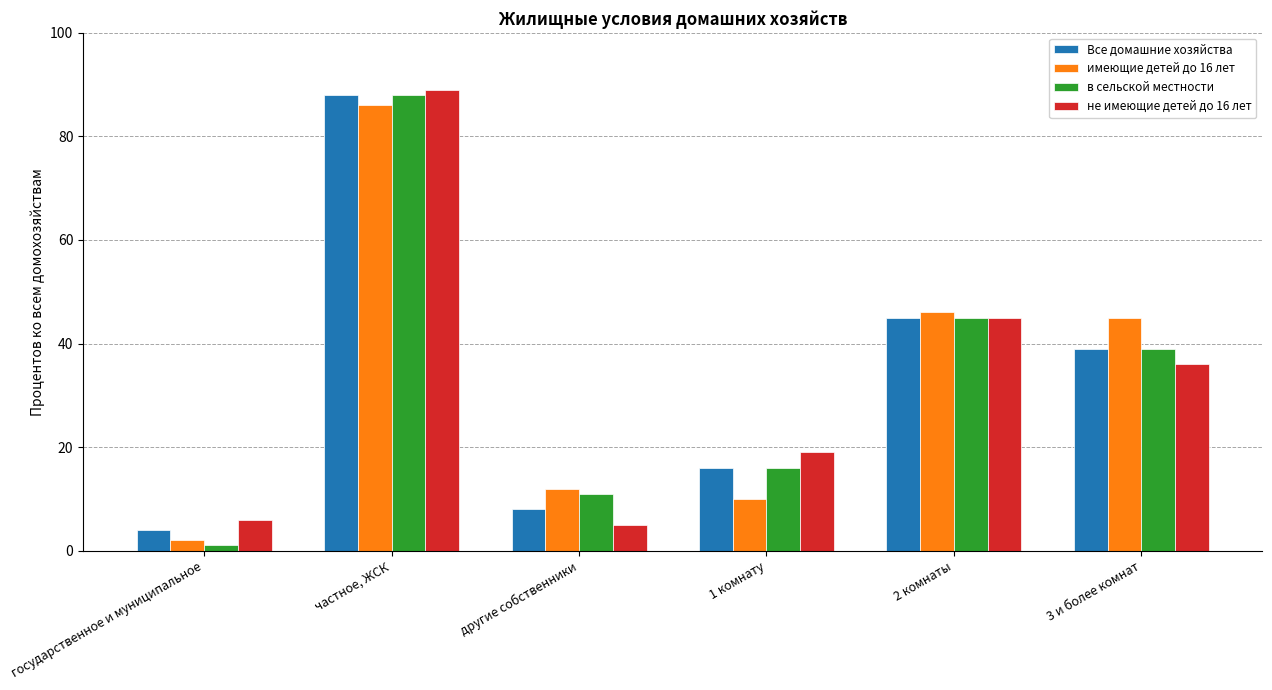

How many groups of bars are there?

6